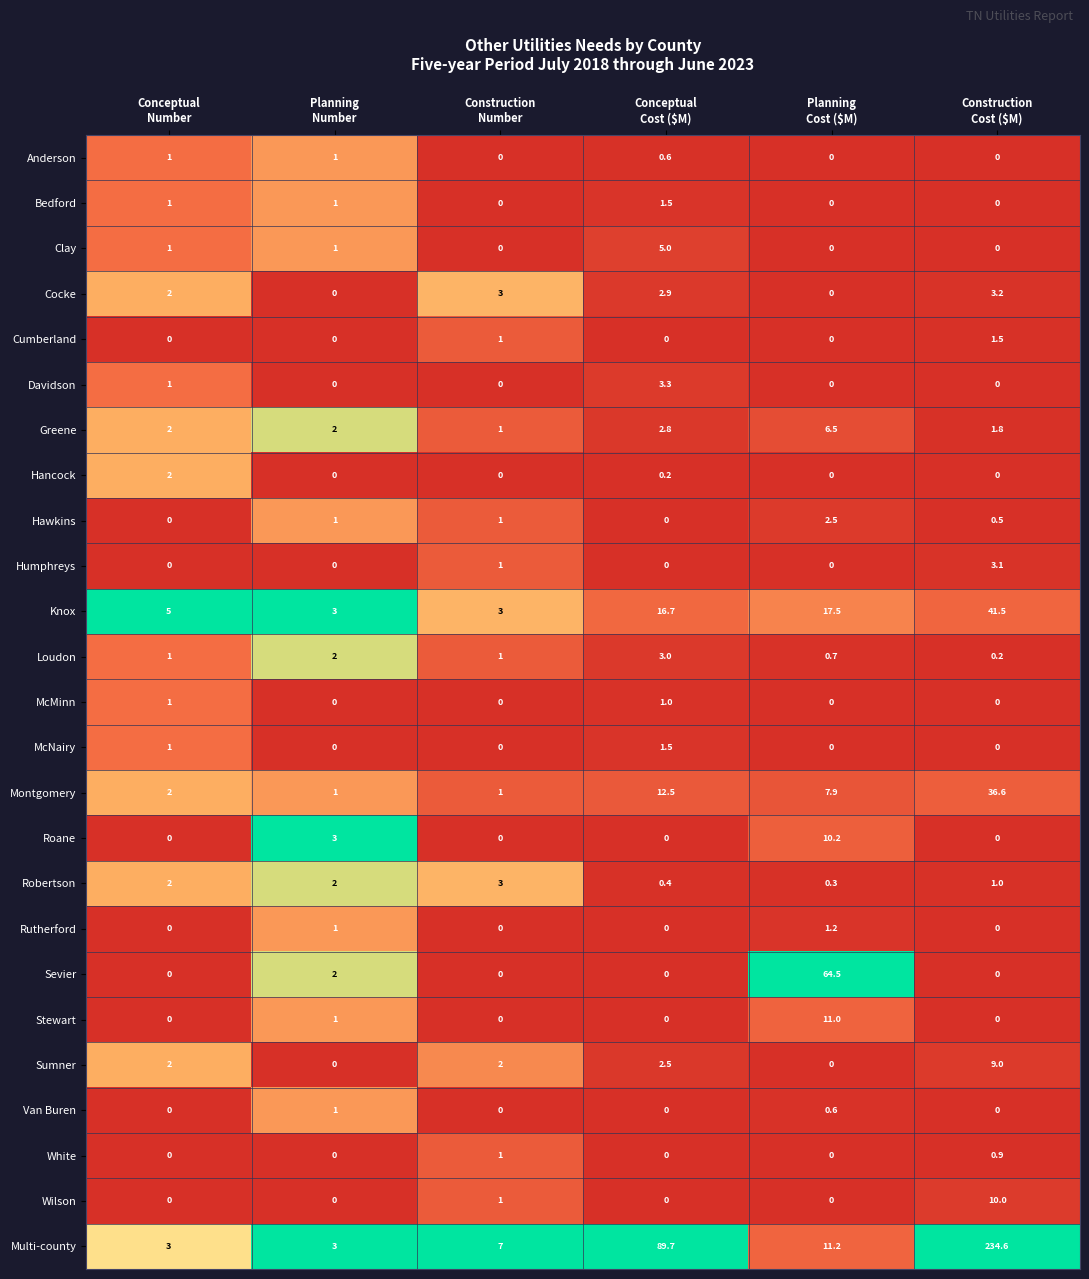

What is the average value of the Loudon series?

1.3